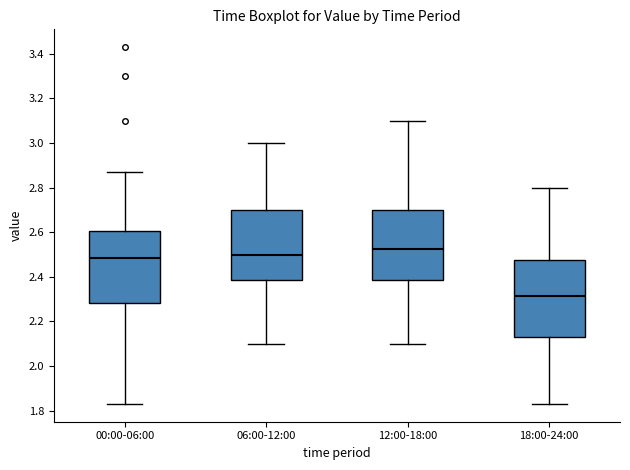

Reading left to right, read every box against the y-axis: the position of its median line, the range the box covers, and the ends of its whiskers. The values are not printed on the chart, so give them approximately, as read against the axis.

00:00-06:00: median 2.48, box 2.28 to 2.60, whiskers 1.84 to 2.88
06:00-12:00: median 2.50, box 2.38 to 2.70, whiskers 2.10 to 3.00
12:00-18:00: median 2.52, box 2.38 to 2.70, whiskers 2.10 to 3.10
18:00-24:00: median 2.32, box 2.14 to 2.48, whiskers 1.84 to 2.80